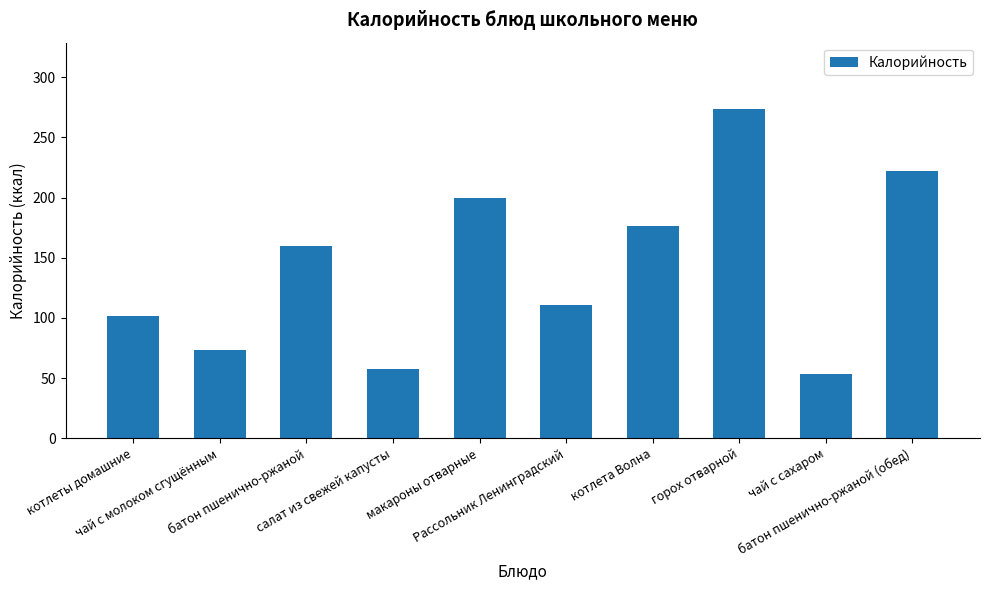

Approximately how many times larger is the value at котлета Волна compared to салат из свежей капусты?

3.1